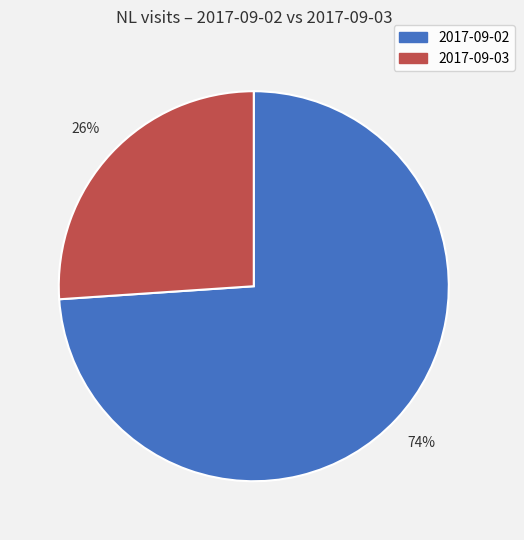

Is it true that 2017-09-02 is 81% of the pie?

False